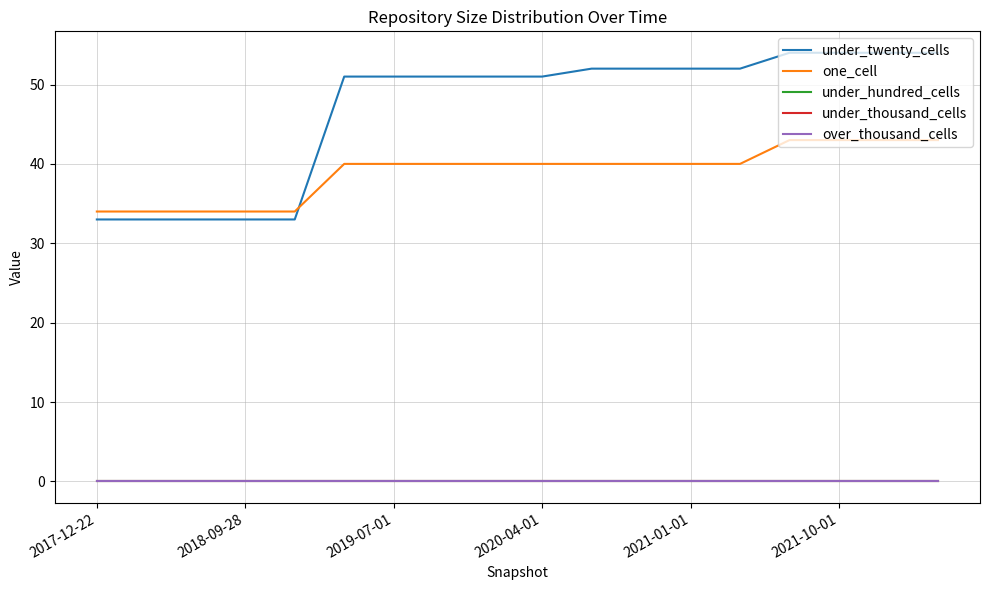

Does the chart have visible grid lines?

Yes